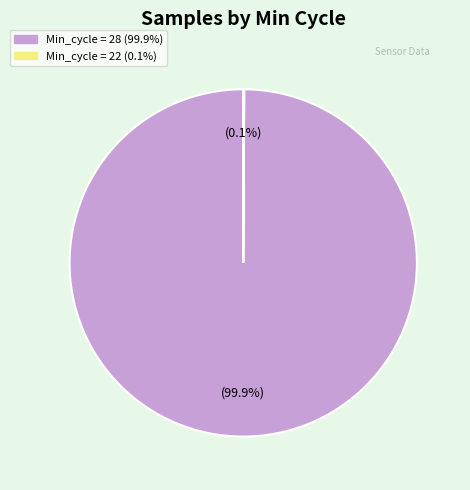

Does any single category account for the majority?

Yes